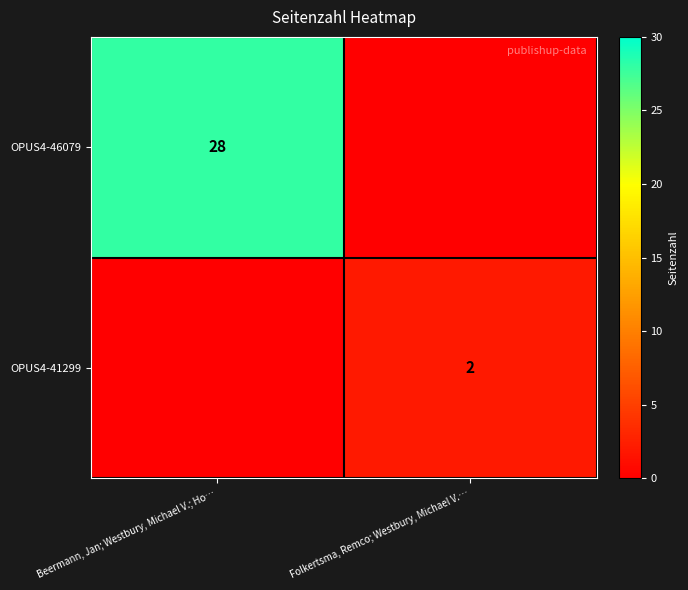

What is the maximum value shown in the chart?

28